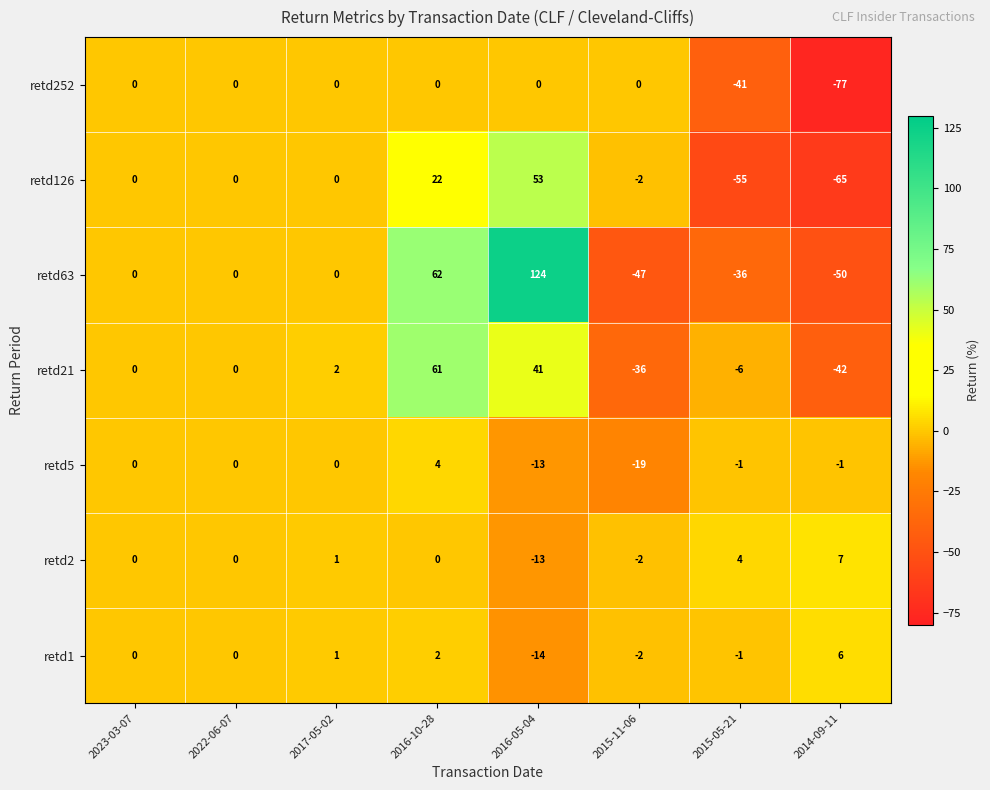

Read the retd63 value at 2016-10-28, to the nearest 5.

60